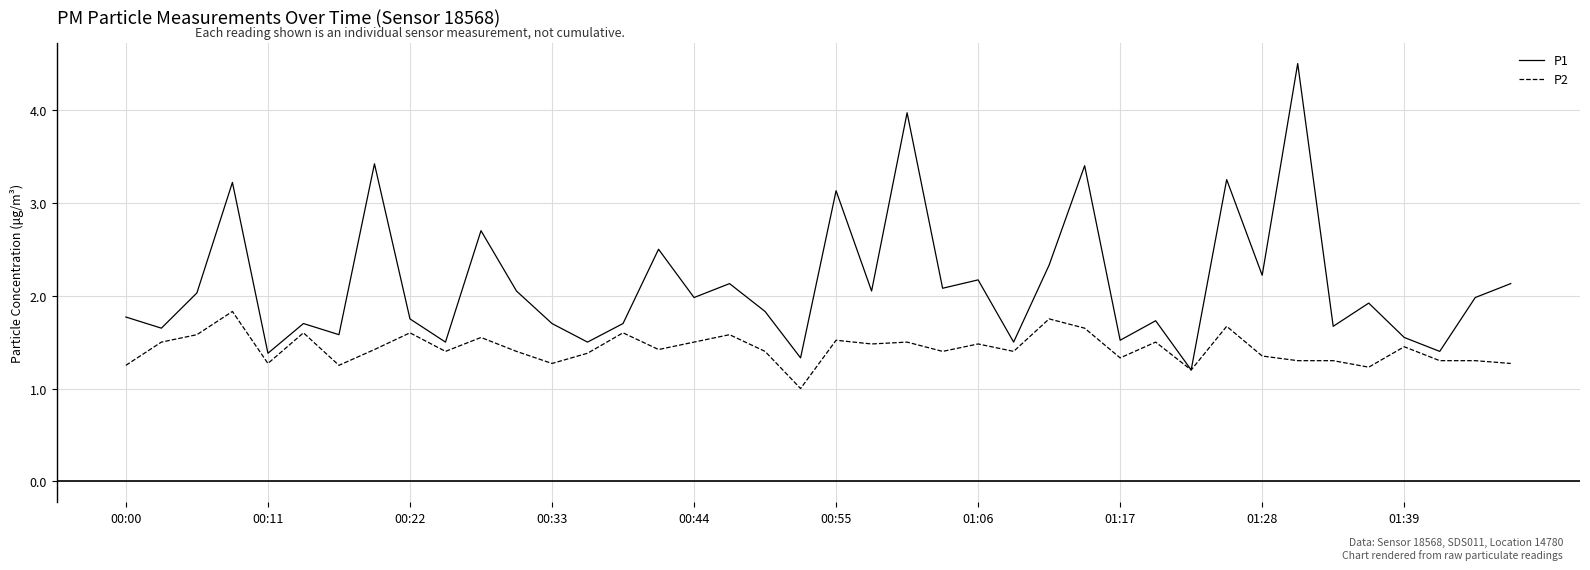

Which series has the largest total across all categories?

P1